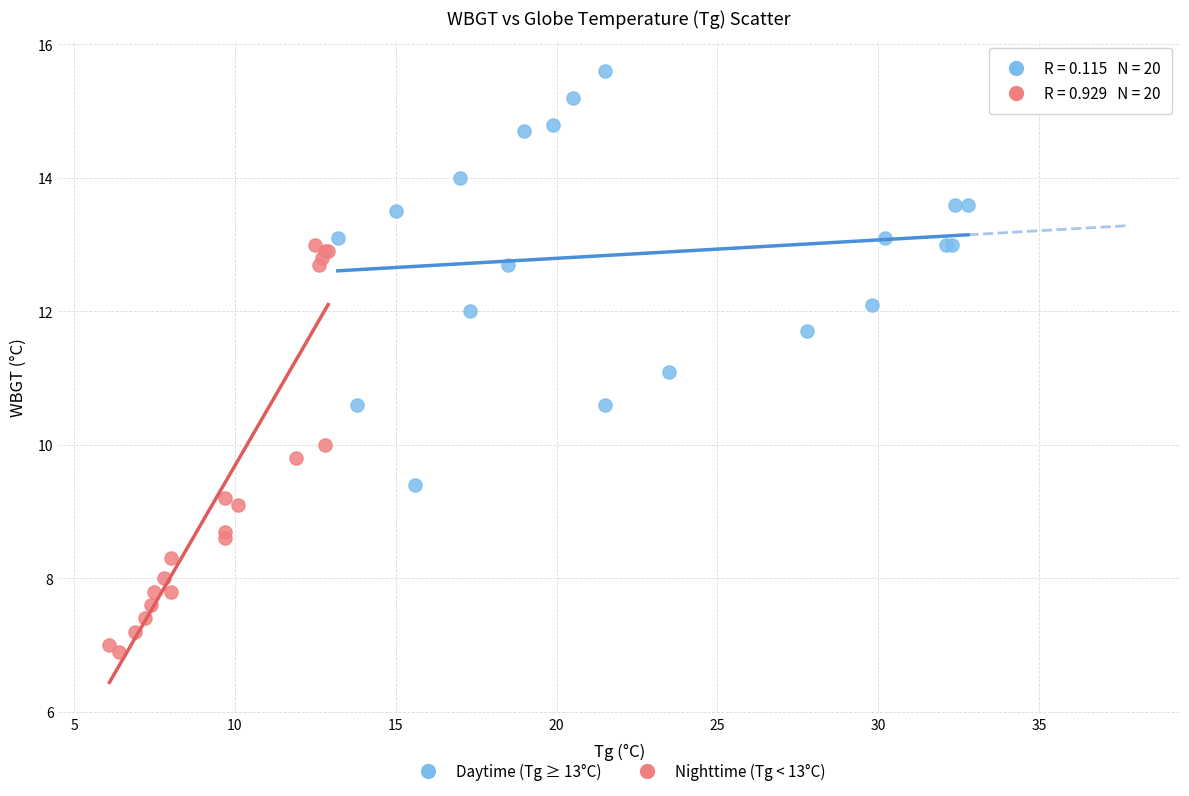

Which series reaches the maximum Y coordinate?

Daytime (Tg ≥ 13°C)